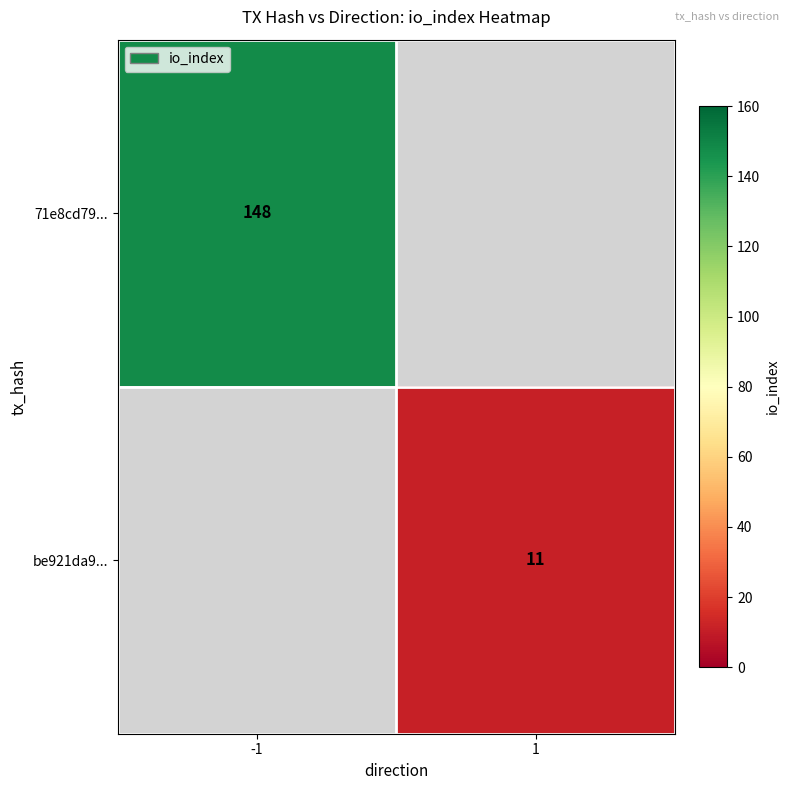

The value of 71e8cd79... at -1 is 56. True or false?

False